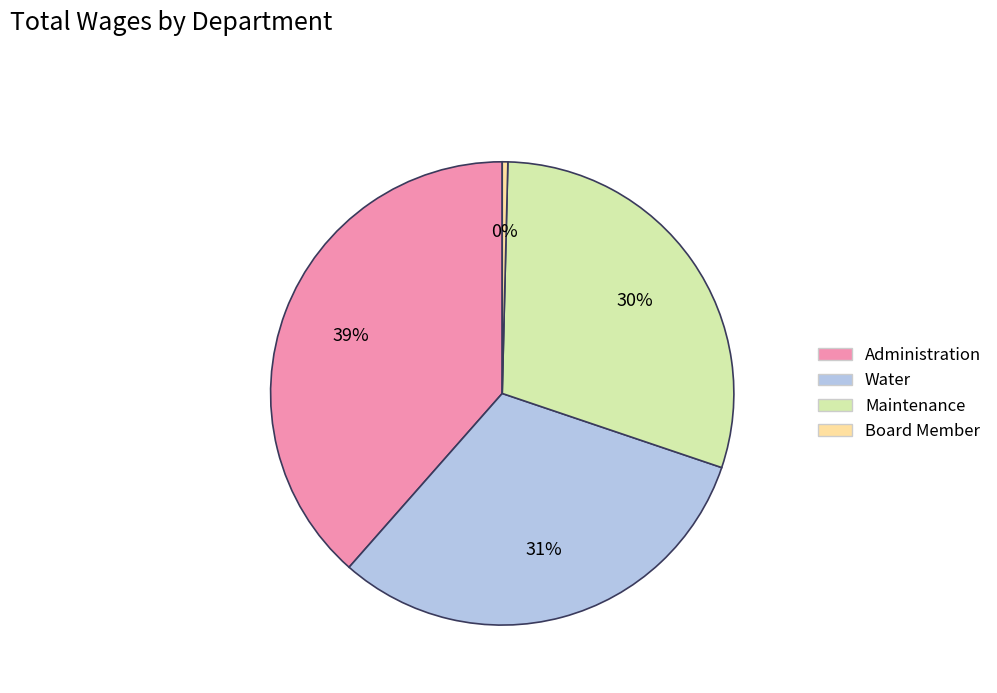

What is the largest slice in the pie chart?

Administration